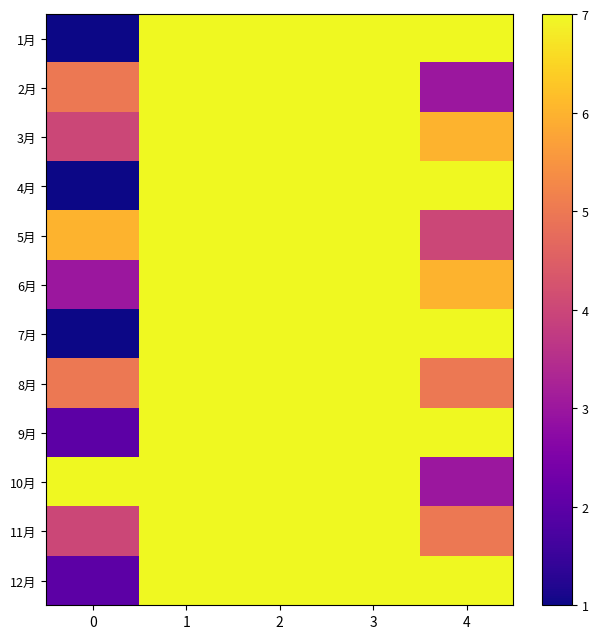

Reading left to right, extract all data points from this chart.

1月: 0=1	1=7	2=7	3=7	4=7
2月: 0=5	1=7	2=7	3=7	4=3
3月: 0=4	1=7	2=7	3=7	4=6
4月: 0=1	1=7	2=7	3=7	4=7
5月: 0=6	1=7	2=7	3=7	4=4
6月: 0=3	1=7	2=7	3=7	4=6
7月: 0=1	1=7	2=7	3=7	4=7
8月: 0=5	1=7	2=7	3=7	4=5
9月: 0=2	1=7	2=7	3=7	4=7
10月: 0=7	1=7	2=7	3=7	4=3
11月: 0=4	1=7	2=7	3=7	4=5
12月: 0=2	1=7	2=7	3=7	4=7